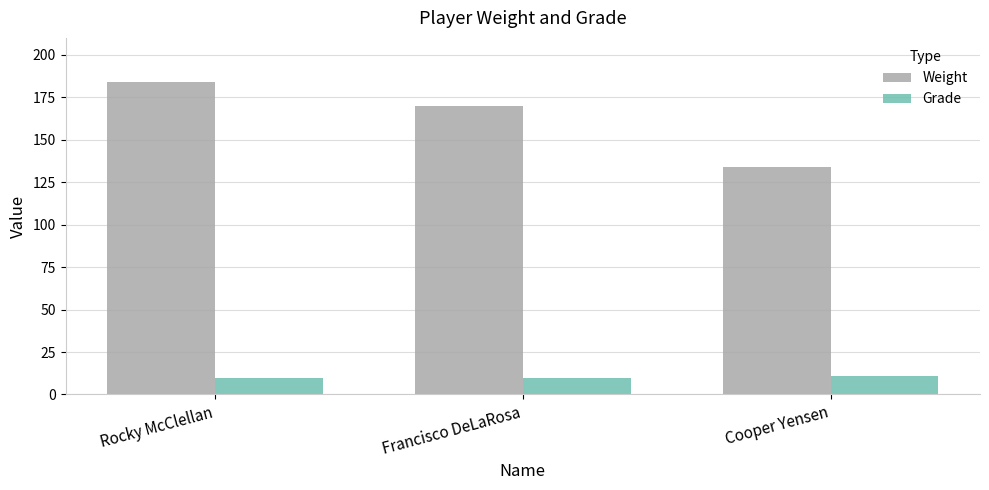

What are all the series names shown in the legend?

Weight, Grade